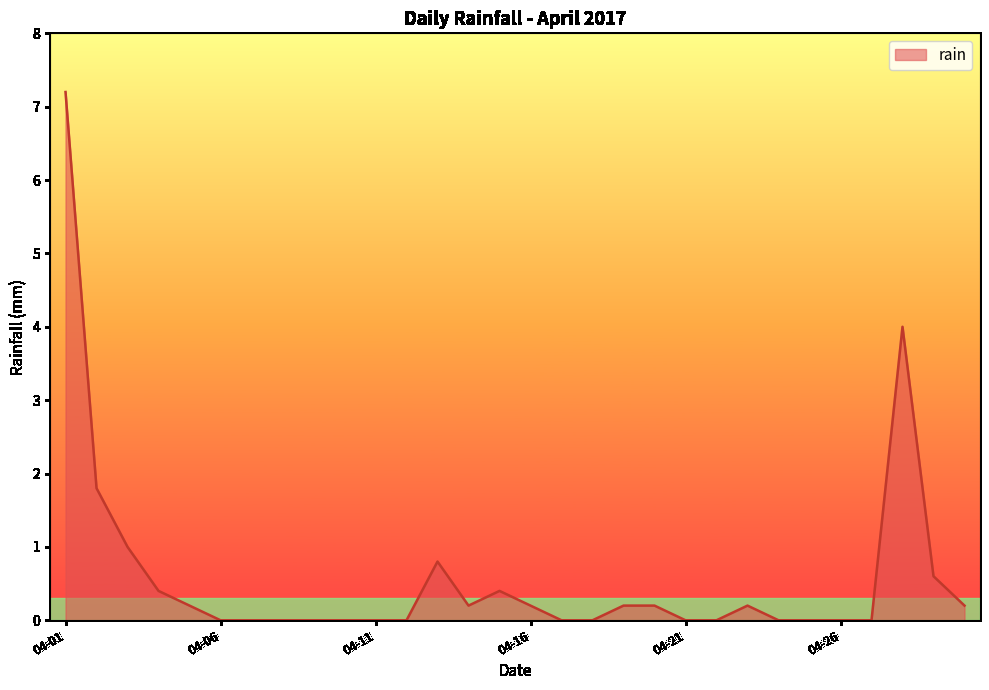

What is the difference between the maximum and minimum values?

7.2